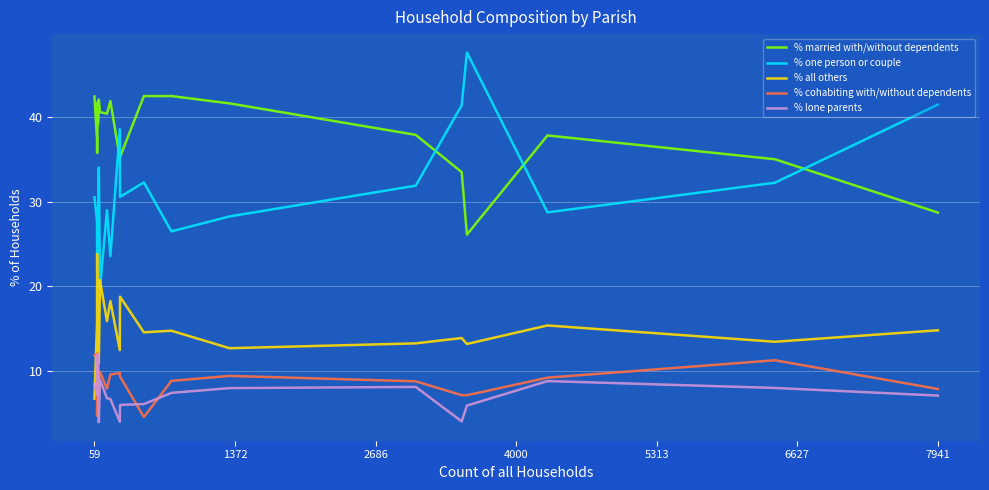

Which series has the largest range (max minus min)?

% one person or couple